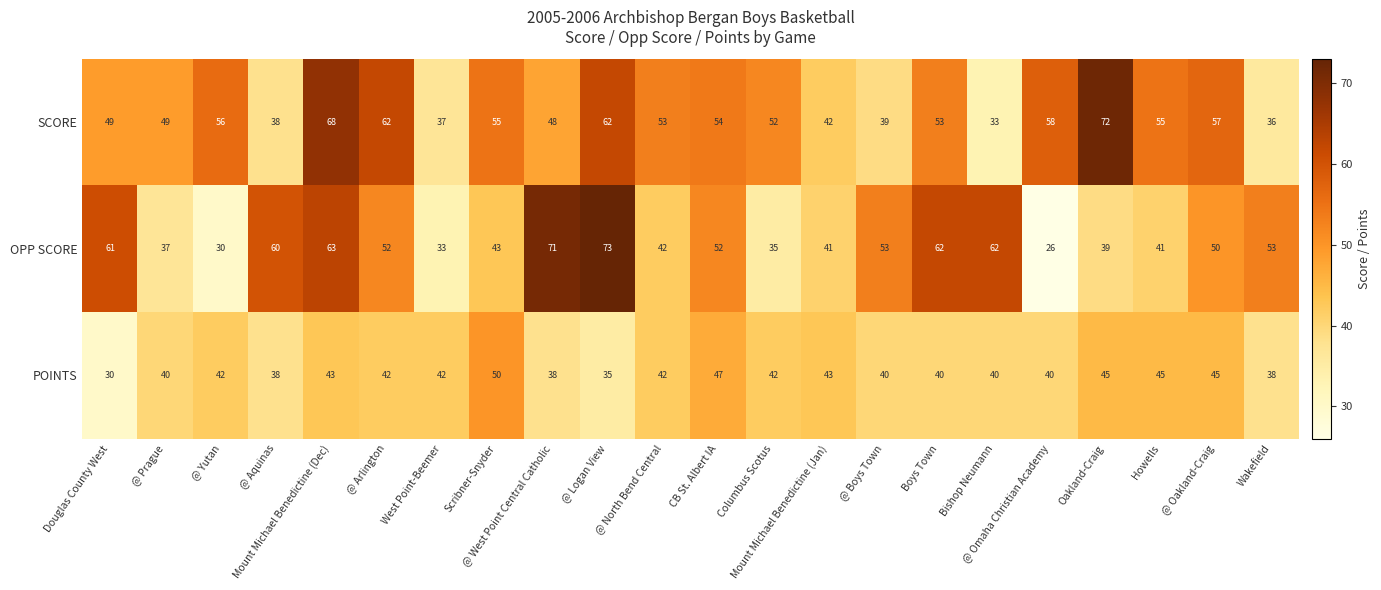

Which label corresponds to the largest value in the chart?

@ Logan View